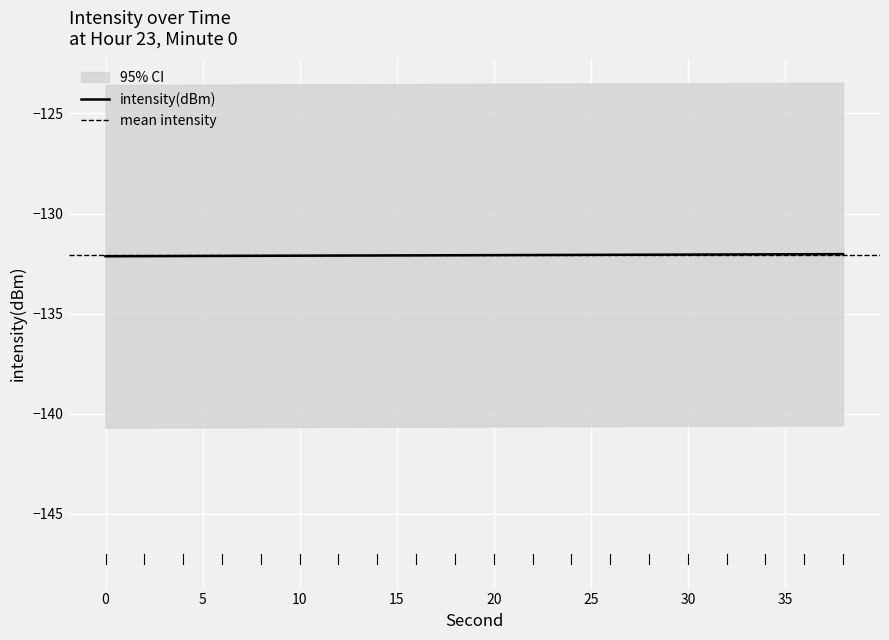

At which category does the data reach its first local peak?

2